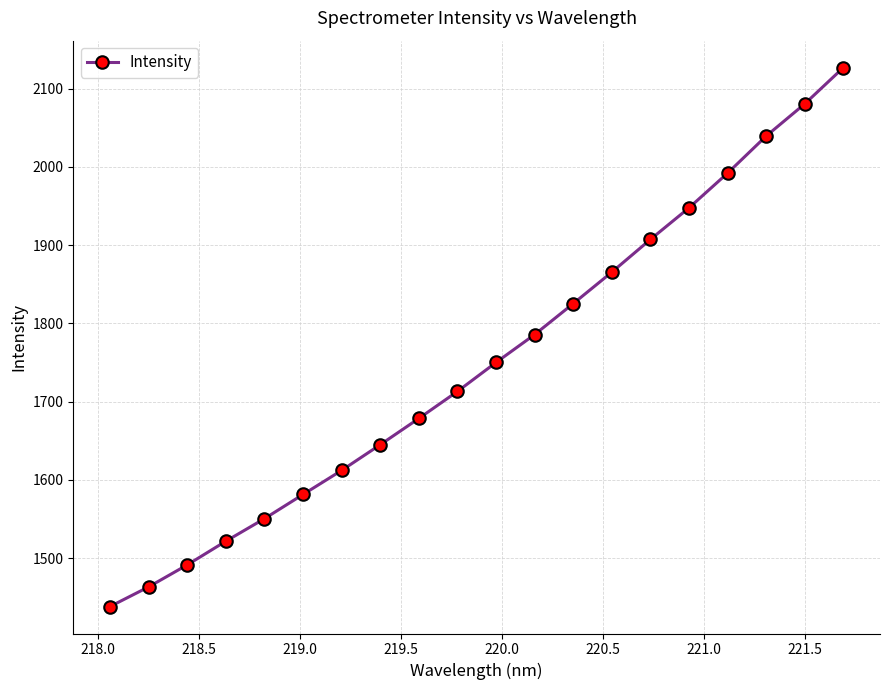

What is the sum of all values?

35015.6